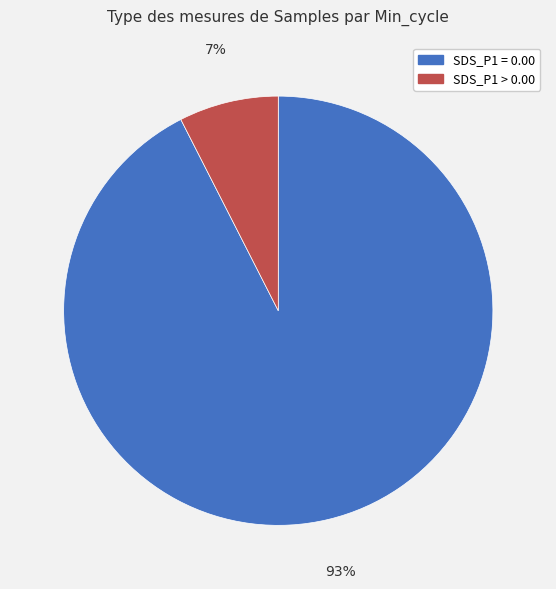

To the nearest percent, what is the average slice percentage?

50%